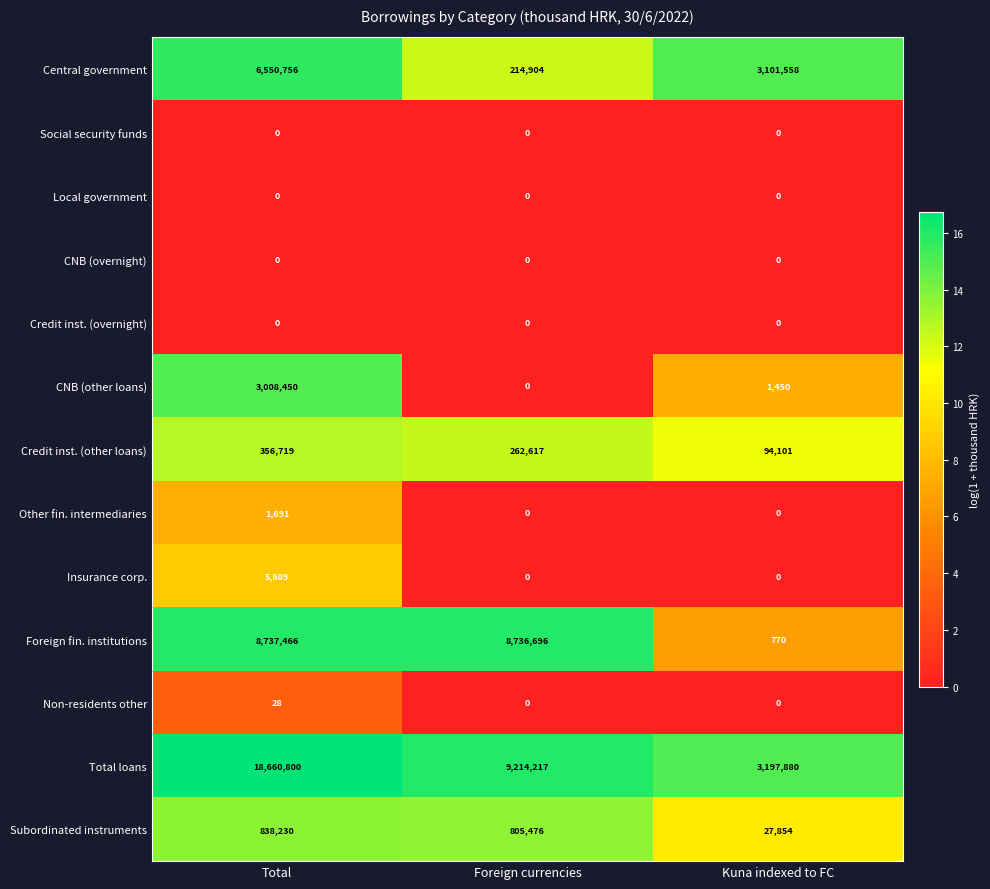

Which series changed the most between Total and Kuna indexed to FC?

Total loans